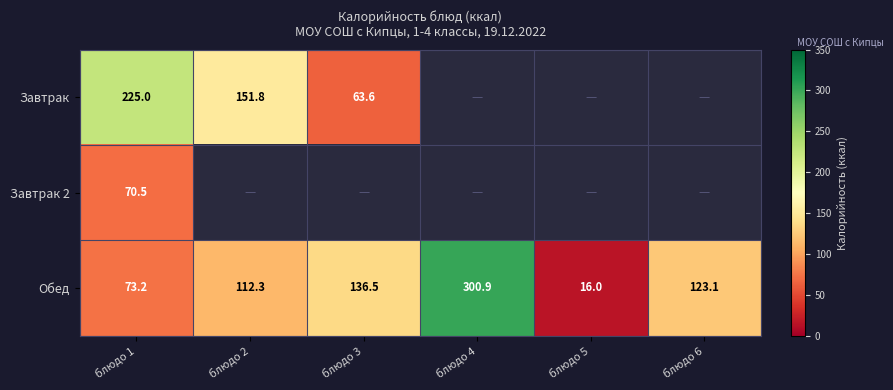

What is the maximum value shown in the chart?

300.9